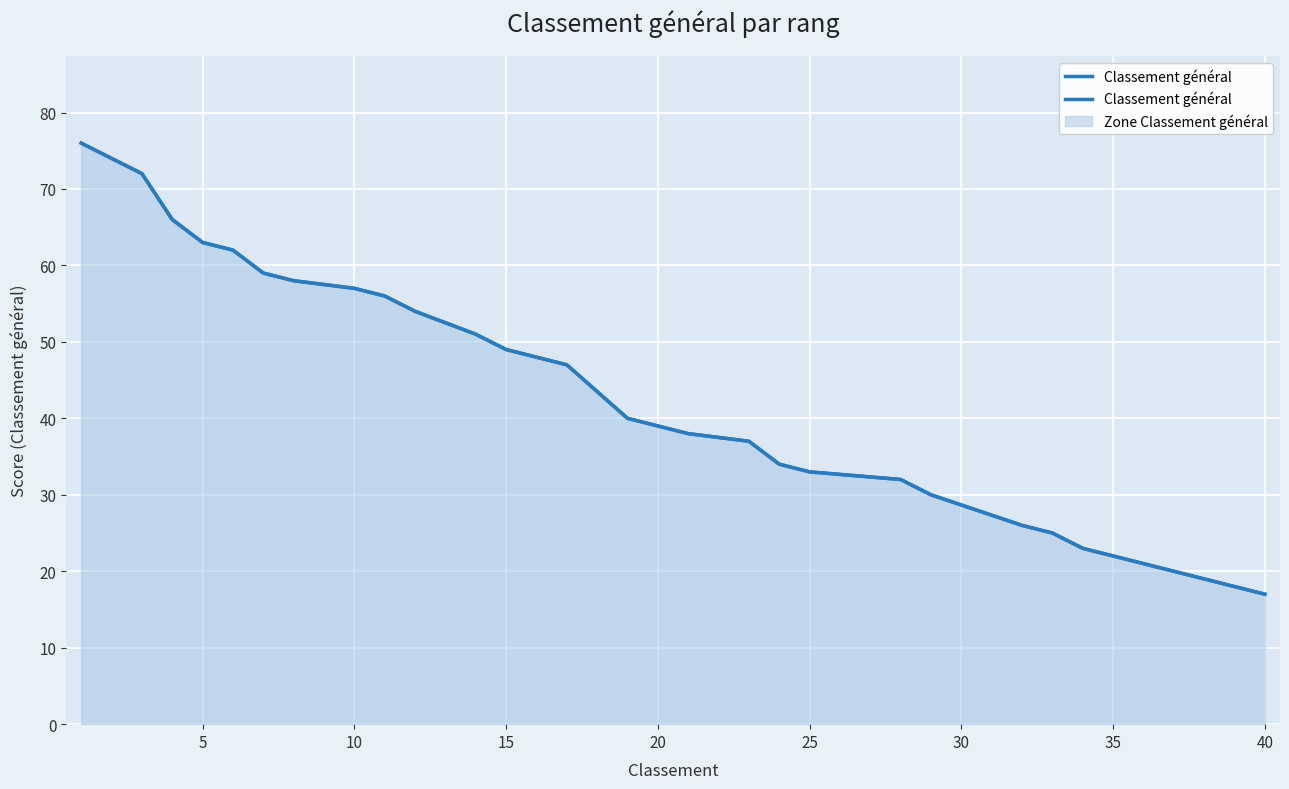

What is the value of the 15th point from the left?

49